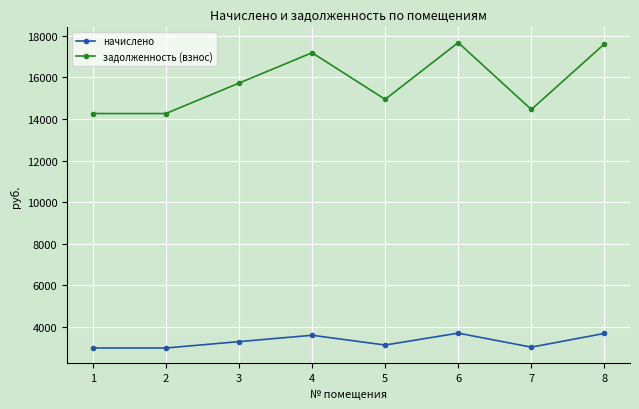

True or false: задолженность (взнос) and начислено cross at least once.

False